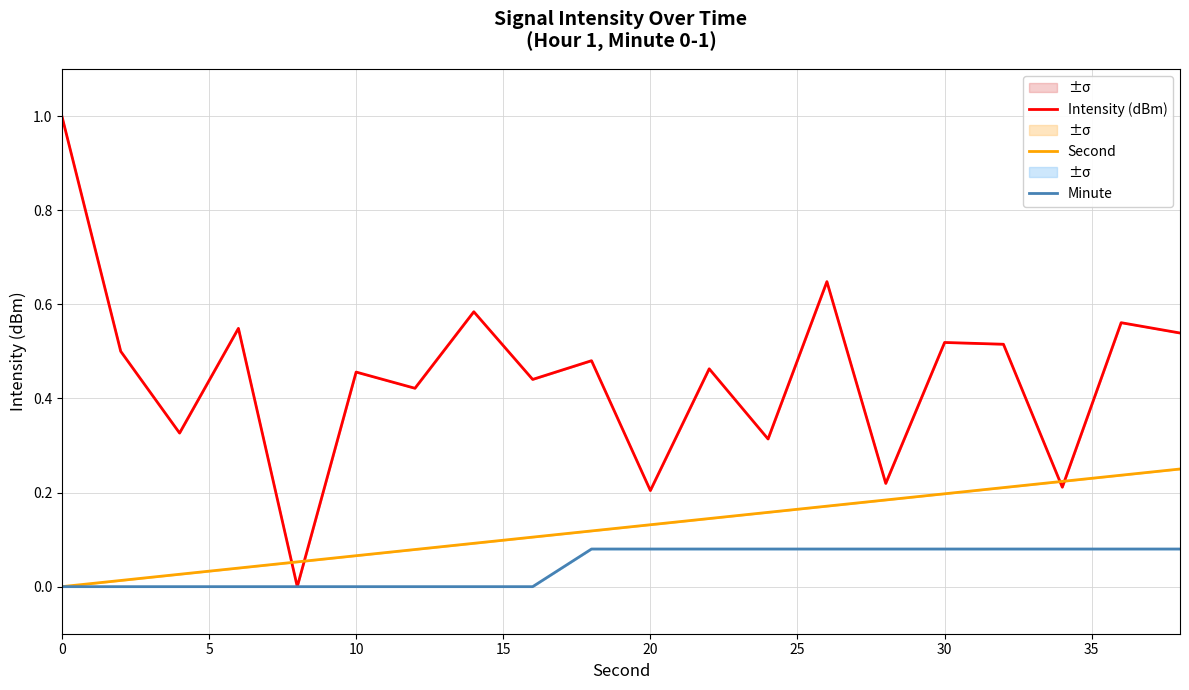

Count the number of data series in this chart.

3